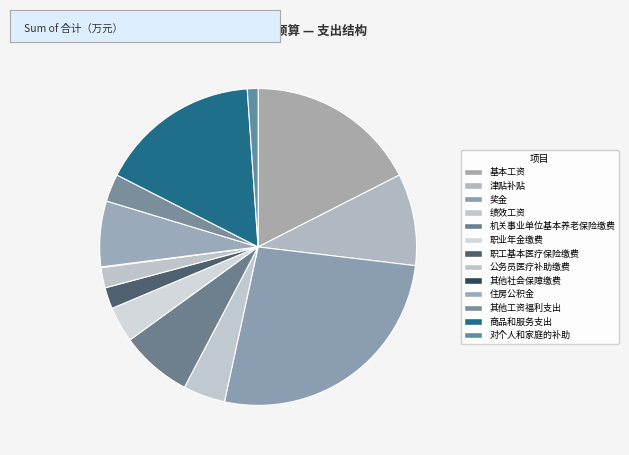

To the nearest percent, what is the combined percentage of 基本工资 and 商品和服务支出?

34%